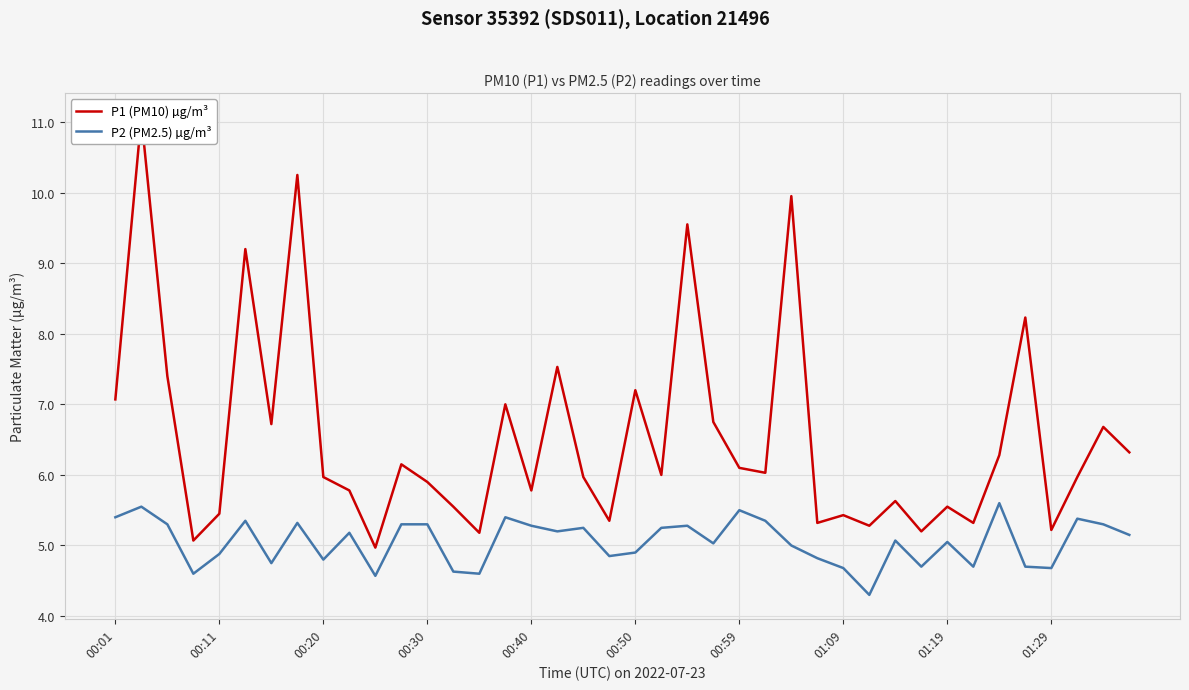

Which series has the largest total across all categories?

P1 (PM10) µg/m³